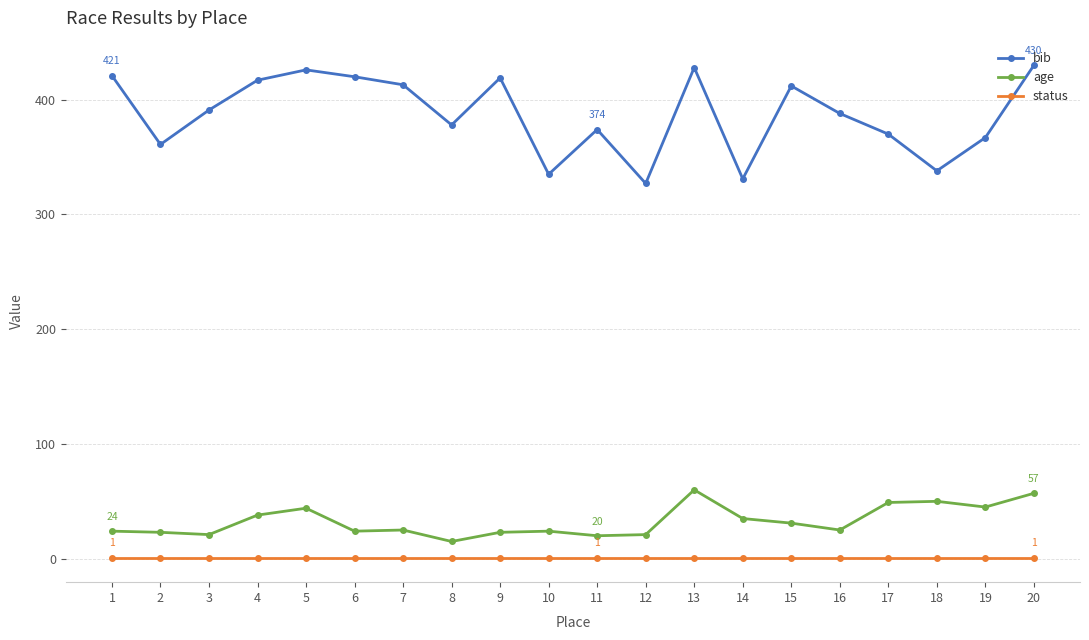

True or false: age and status cross at least once.

False